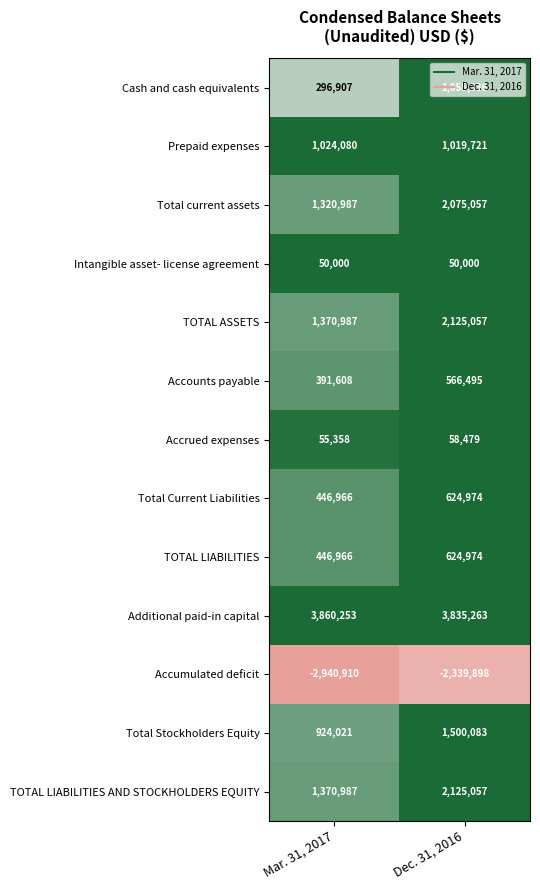

True or false: TOTAL LIABILITIES has a value of 313846 at Dec. 31, 2016.

False